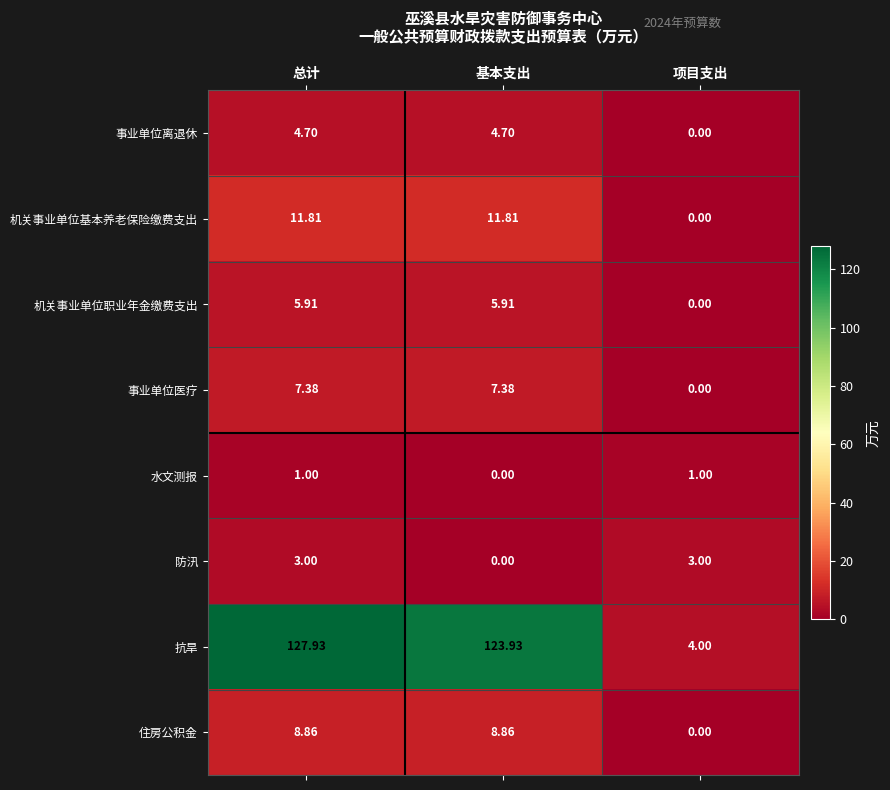

Which series has the largest total across all categories?

抗旱